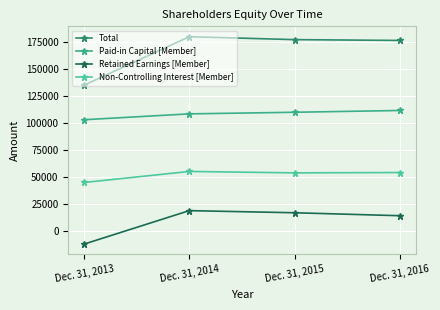

List the labels in order of Non-Controlling Interest [Member] value, largest first.

Dec. 31, 2014, Dec. 31, 2016, Dec. 31, 2015, Dec. 31, 2013